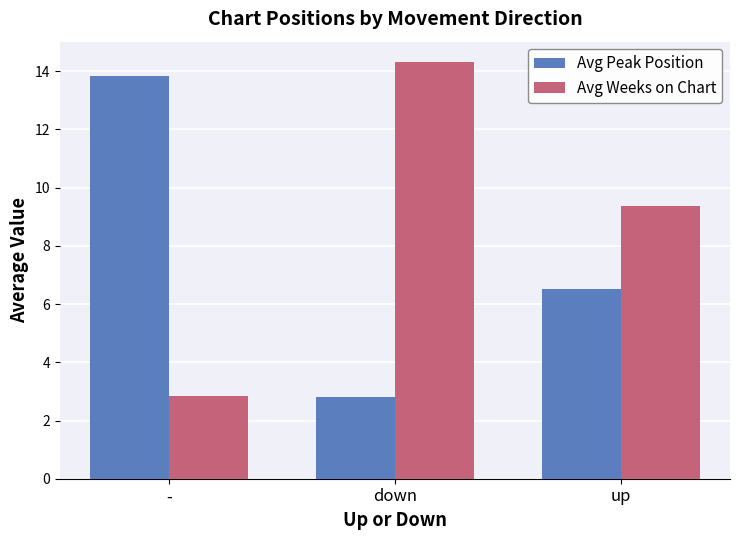

Which series has the largest total across all categories?

Avg Weeks on Chart